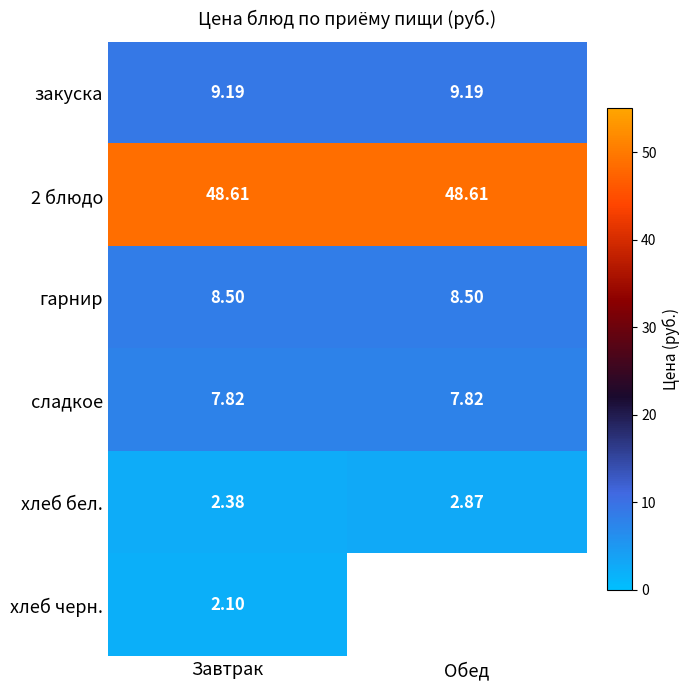

What is the average value of the хлеб бел. series?

2.6